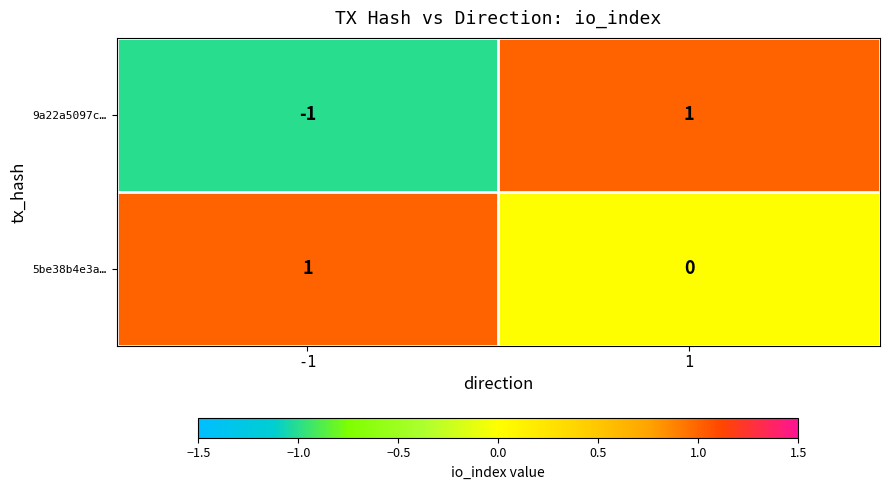

True or false: 5be38b4e3a… has a value of 0 at 1.

True